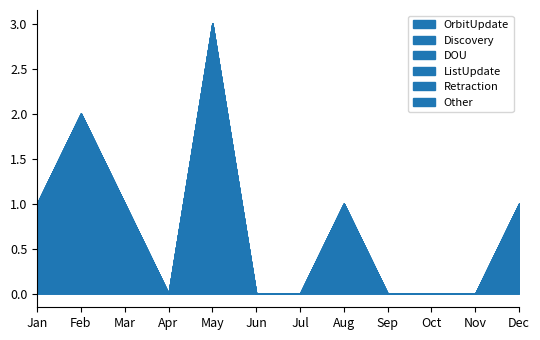

Rank the categories by Discovery value from lowest to highest.

Jan, Feb, Mar, Apr, May, Jun, Jul, Aug, Sep, Oct, Nov, Dec